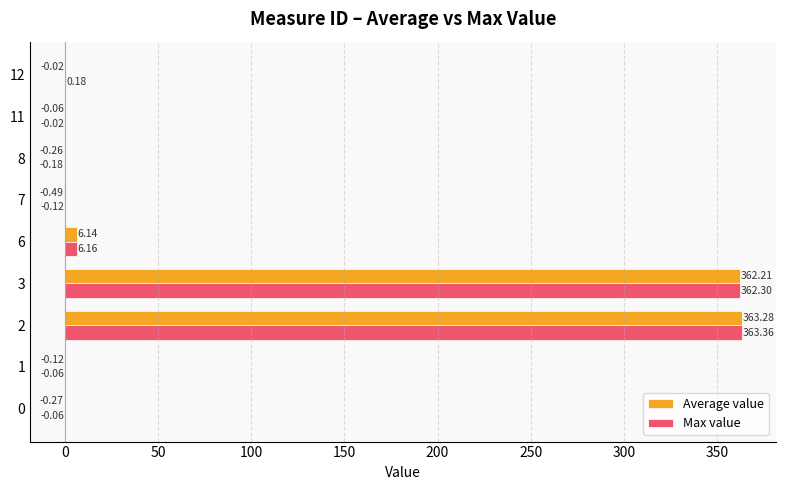

Which series changed the most between 0 and 1?

Average value